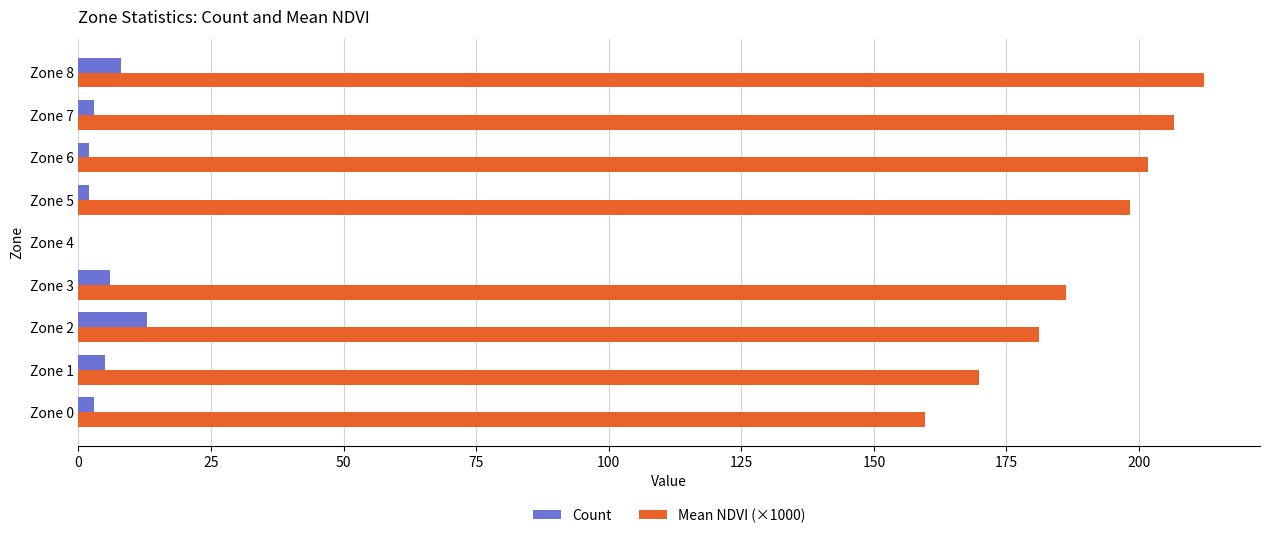

Which label corresponds to the largest value in the chart?

Zone 8